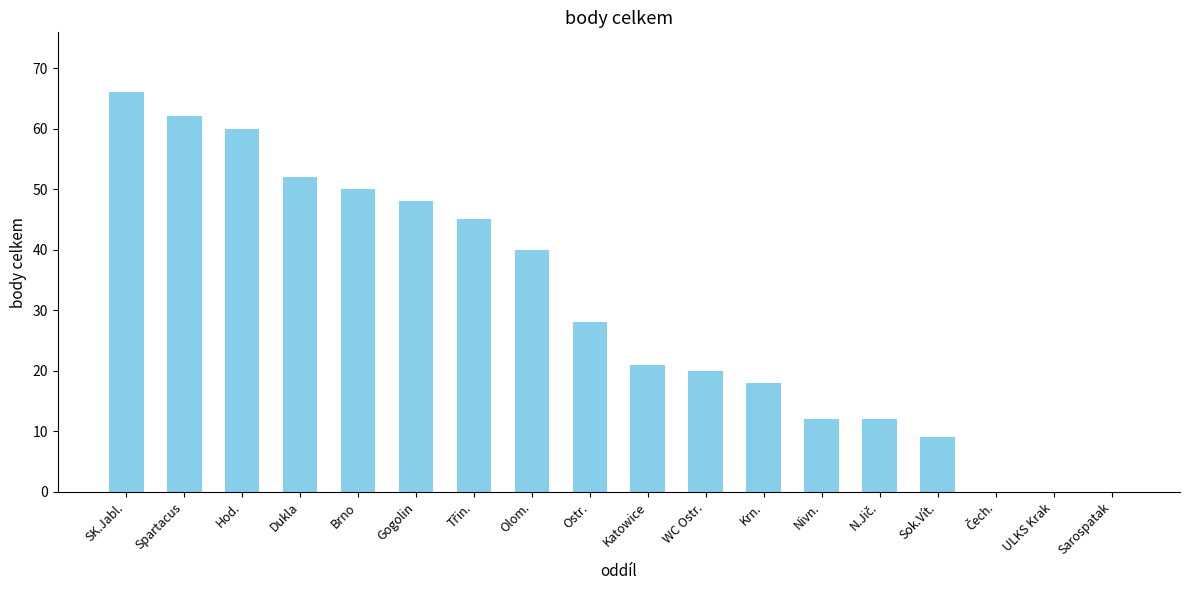

Reading right to left, list all the values displayed in this chart.

0	0	0	9	12	12	18	20	21	28	40	45	48	50	52	60	62	66